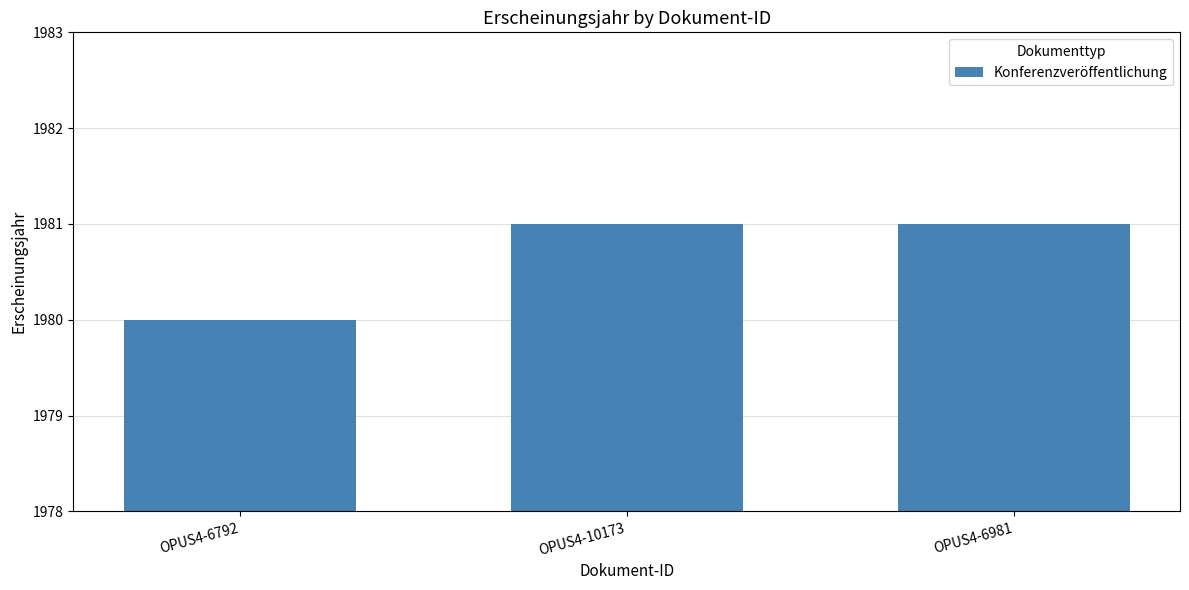

Which has a higher value, OPUS4-6792 or OPUS4-10173?

OPUS4-10173